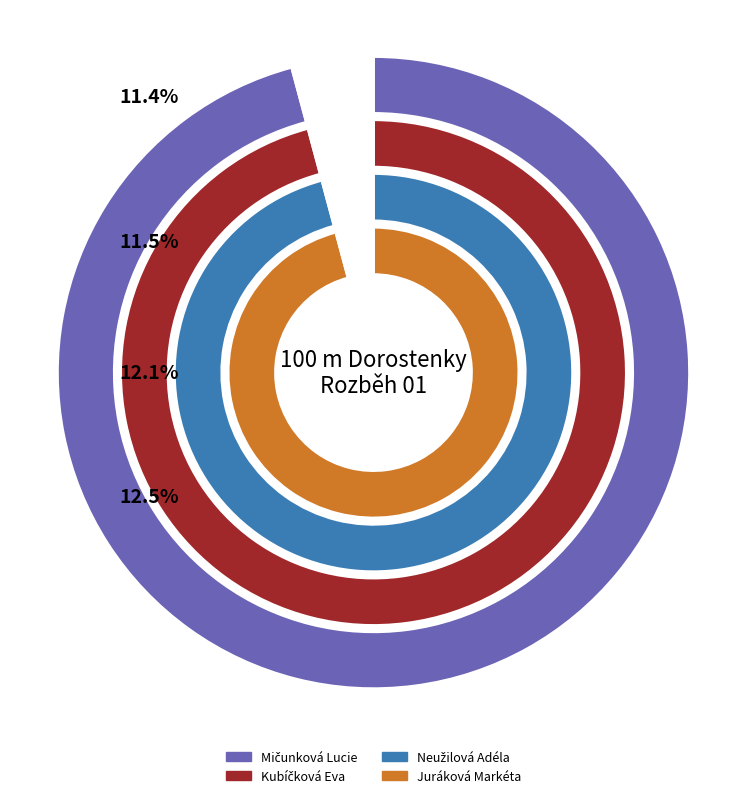

How much of the chart is everything except Juráková Markéta?

87.5%